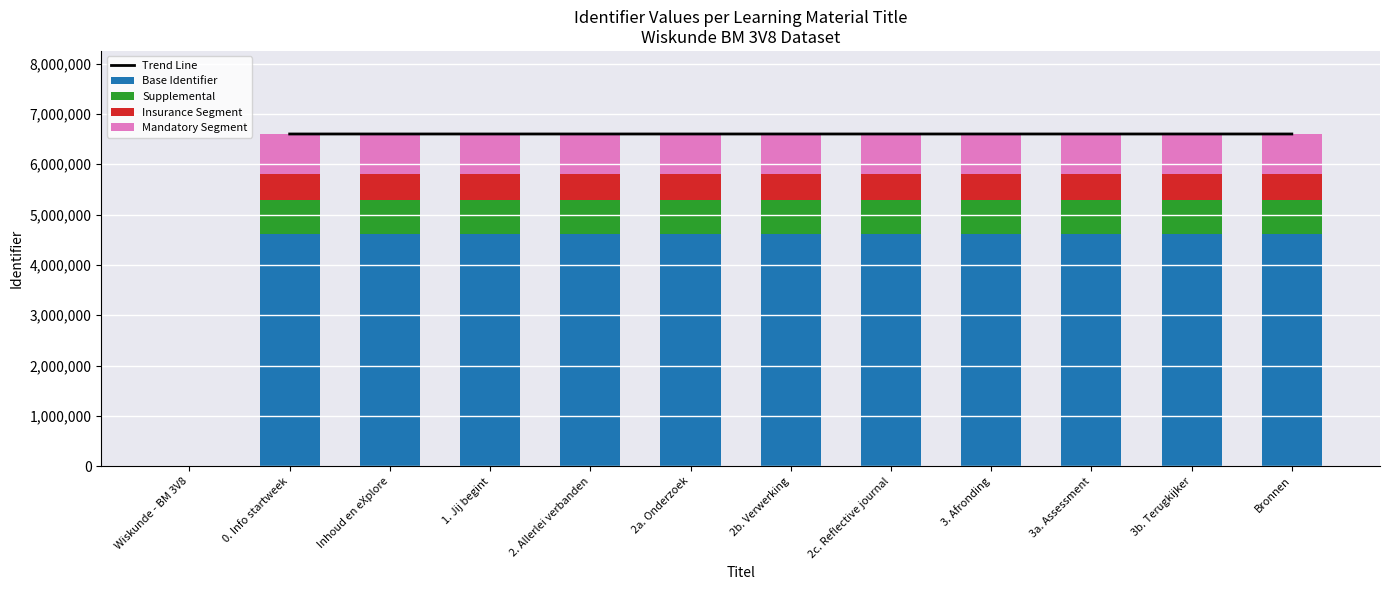

What is the label of the 7th bar from the right?

2a. Onderzoek